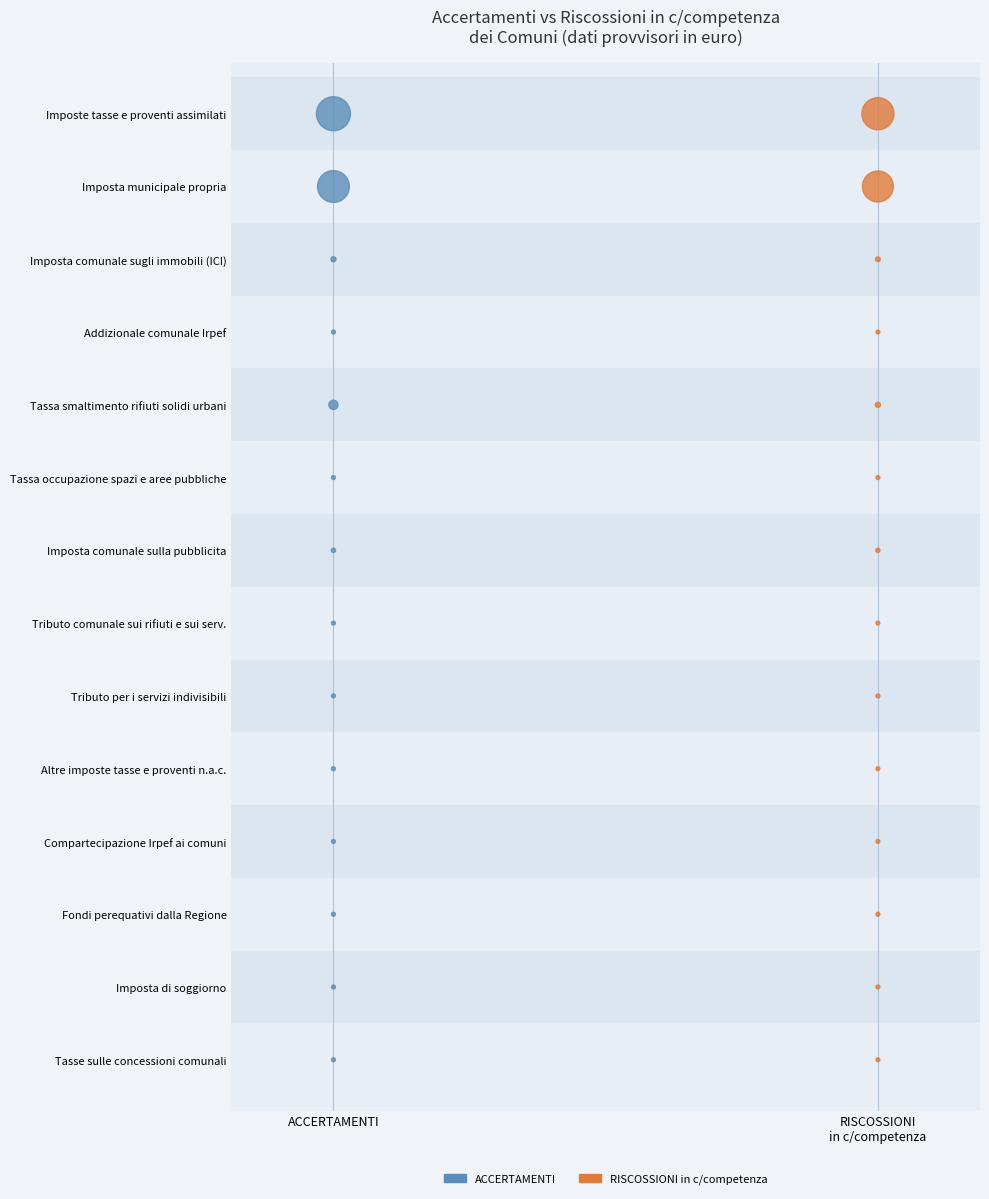

What are all the series names shown in the legend?

ACCERTAMENTI, RISCOSSIONI in c/competenza